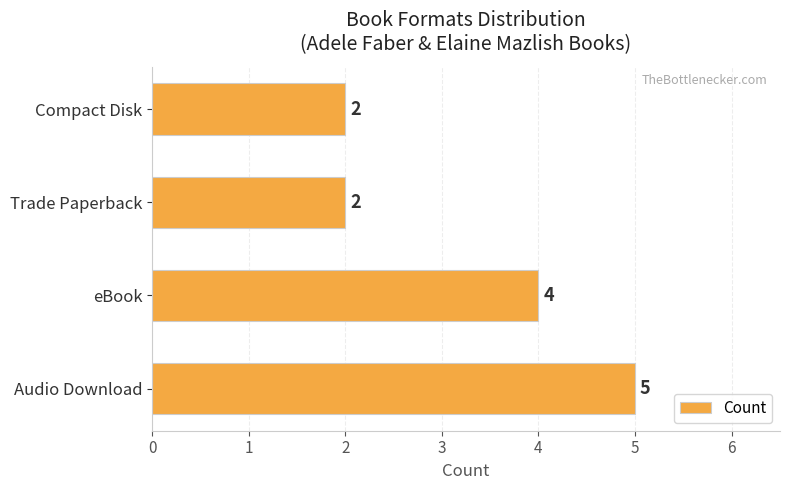

Does the chart contain any negative values?

No